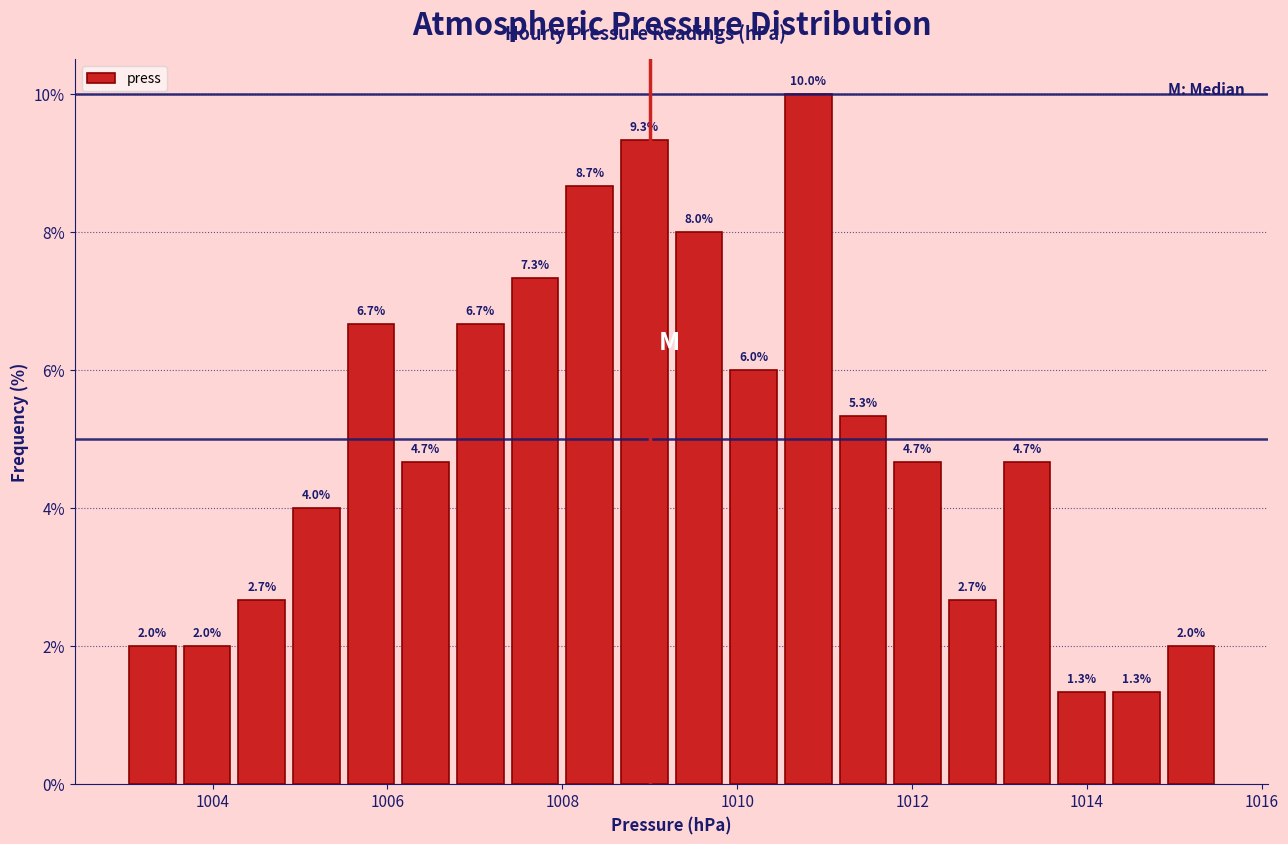

Around what value on the x-axis is the tallest bar? Give the approximate position of its centre, as read against the axis.

1010.8